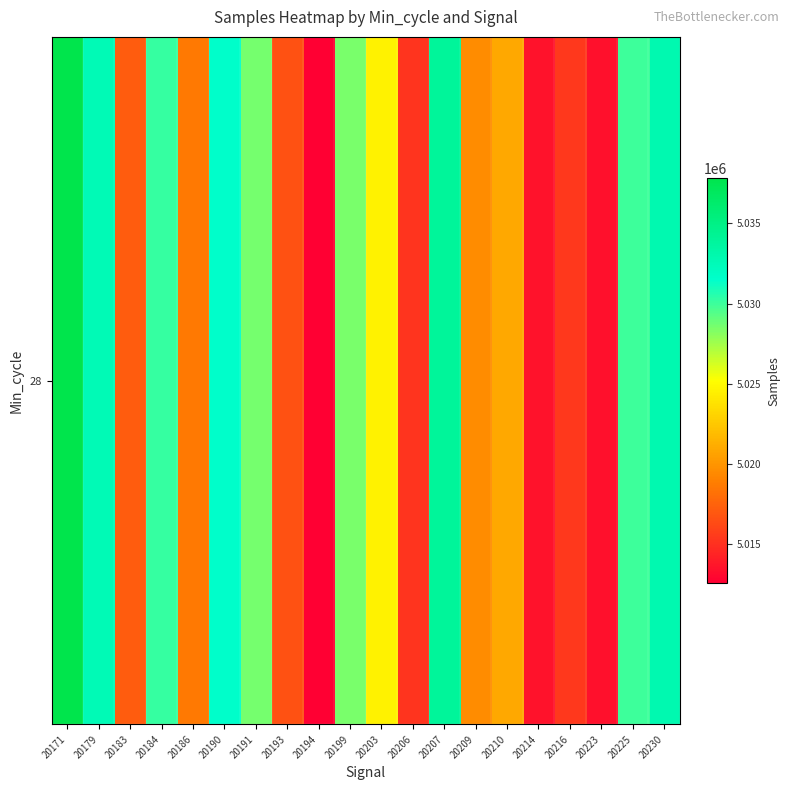

Reading right to left, what are all the values shown in this chart?

20230=5032837	20225=5030014	20223=5013418	20216=5015392	20214=5013511	20210=5020932	20209=5019535	20207=5033917	20206=5015228	20203=5024566	20199=5028520	20194=5012581	20193=5016678	20191=5028633	20190=5031546	20186=5018633	20184=5030146	20183=5017160	20179=5032576	20171=5037835